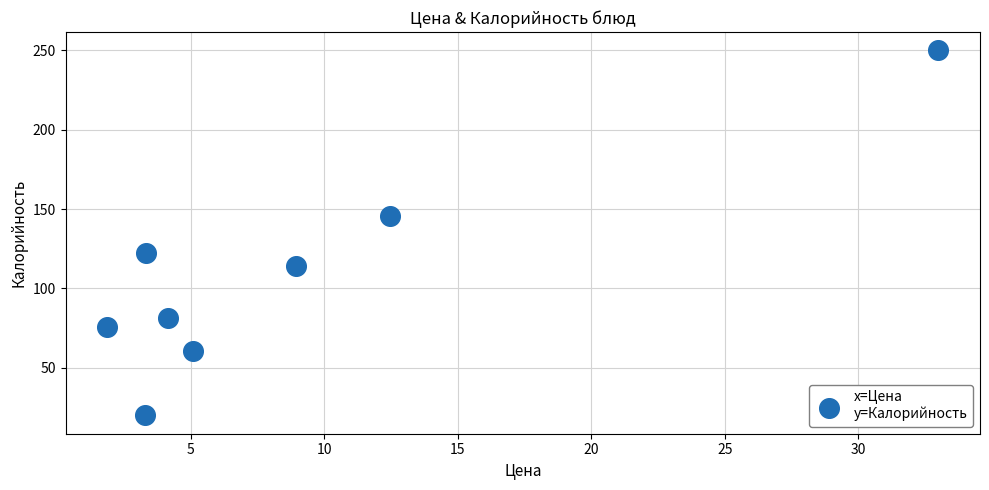

What is the average Y value?

108.7